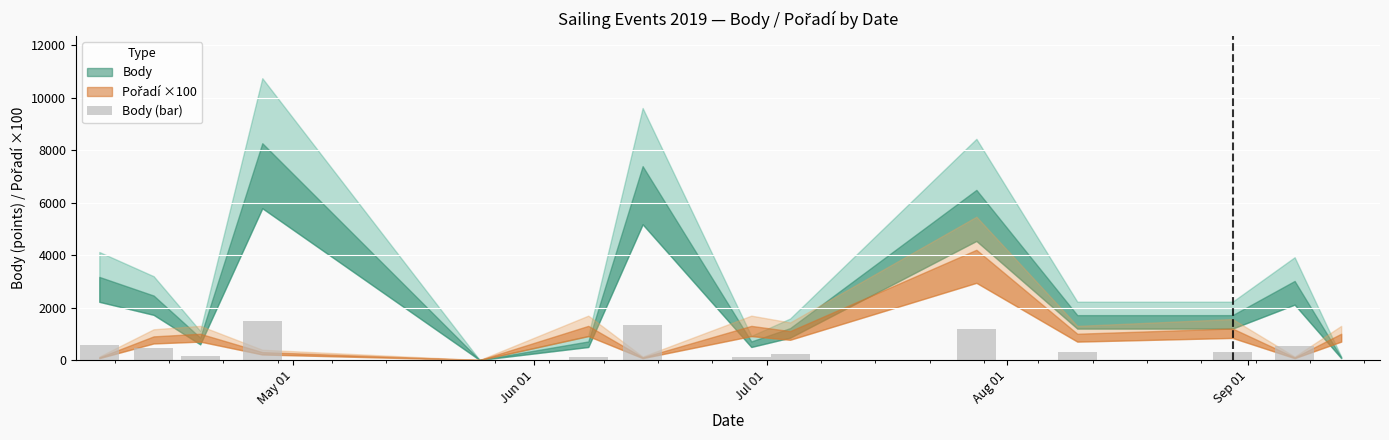

What is the sum of all values?

6797.7